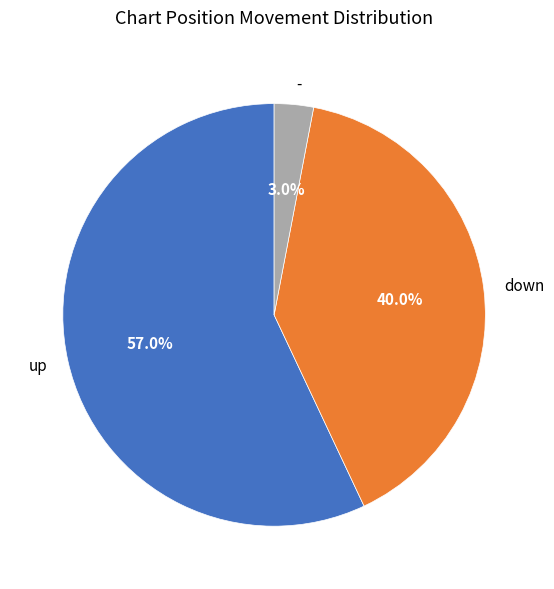

What is the majority slice?

up